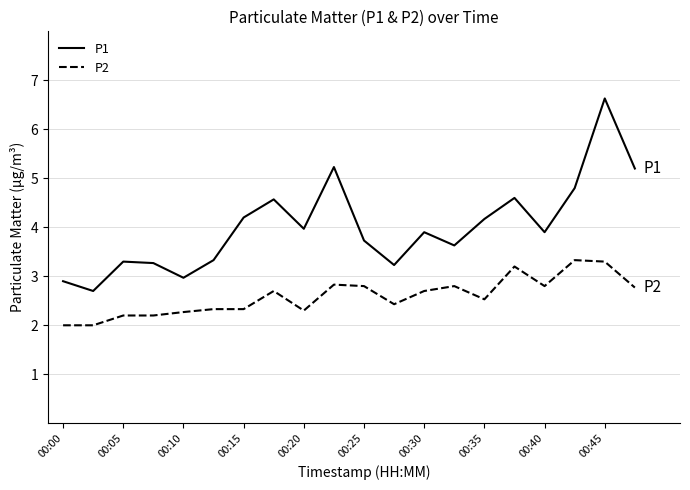

What is the maximum value shown in the chart?

6.6